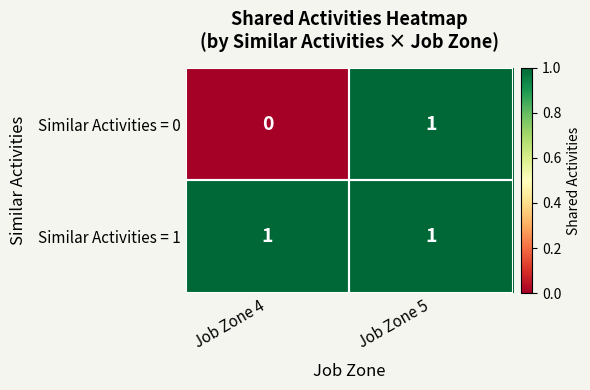

At which category is the sum across all series the highest?

Job Zone 5